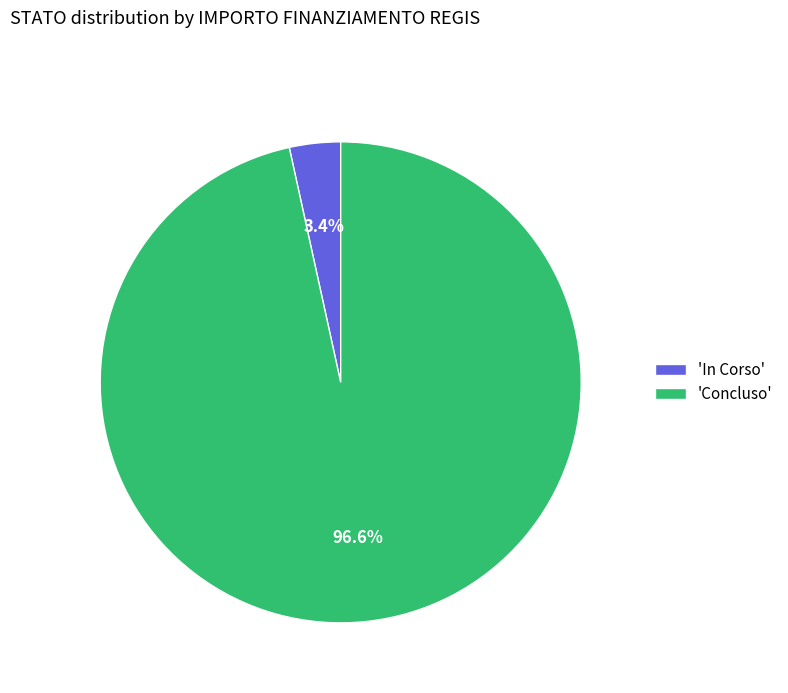

How many segments does this pie chart have?

2